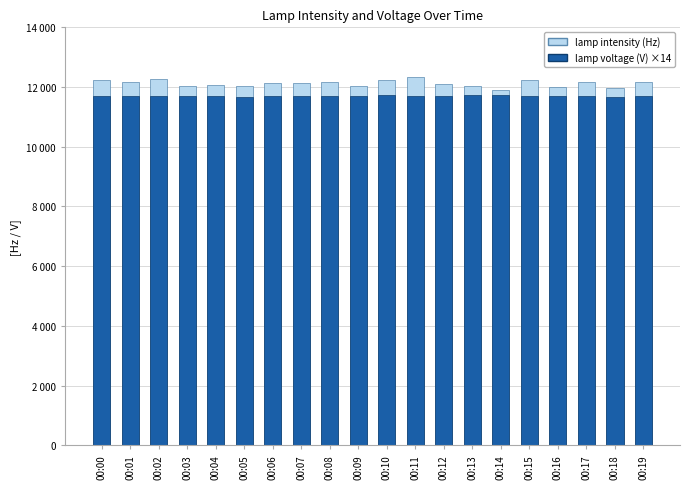

List the labels in order of lamp intensity (Hz) value, smallest first.

00:14, 00:18, 00:16, 00:13, 00:03, 00:09, 00:05, 00:04, 00:12, 00:06, 00:07, 00:08, 00:19, 00:17, 00:01, 00:15, 00:00, 00:10, 00:02, 00:11